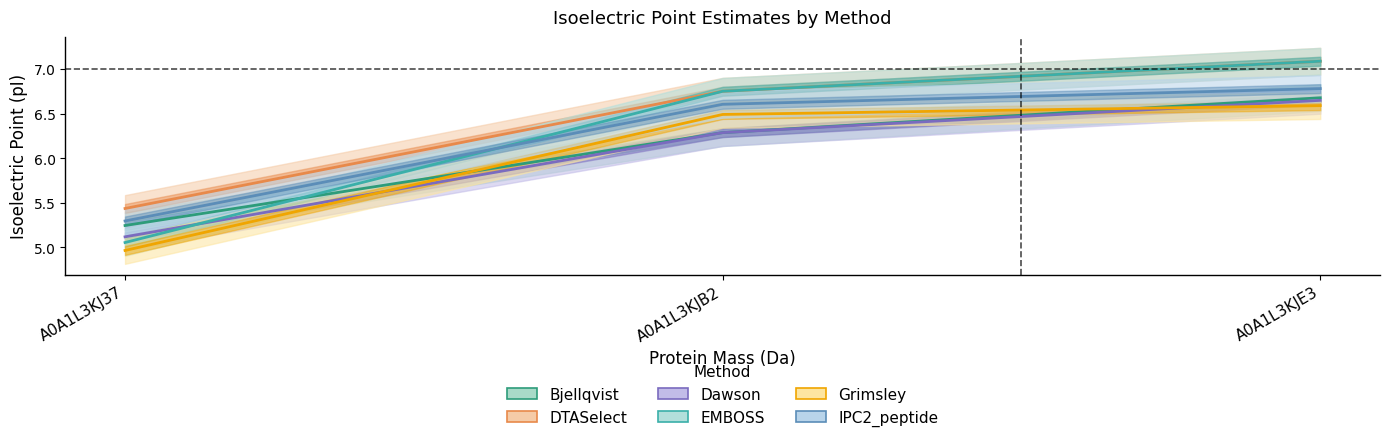

What value does the IPC2_peptide series have at A0A1L3KJE3?

6.8